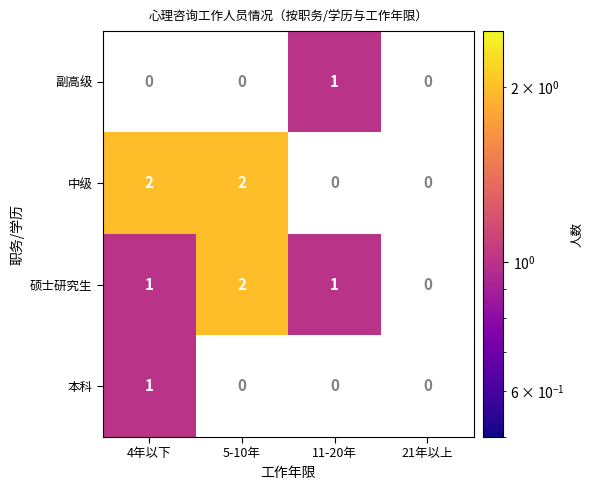

The 中级 series shows 1 at 4年以下. True or false?

False